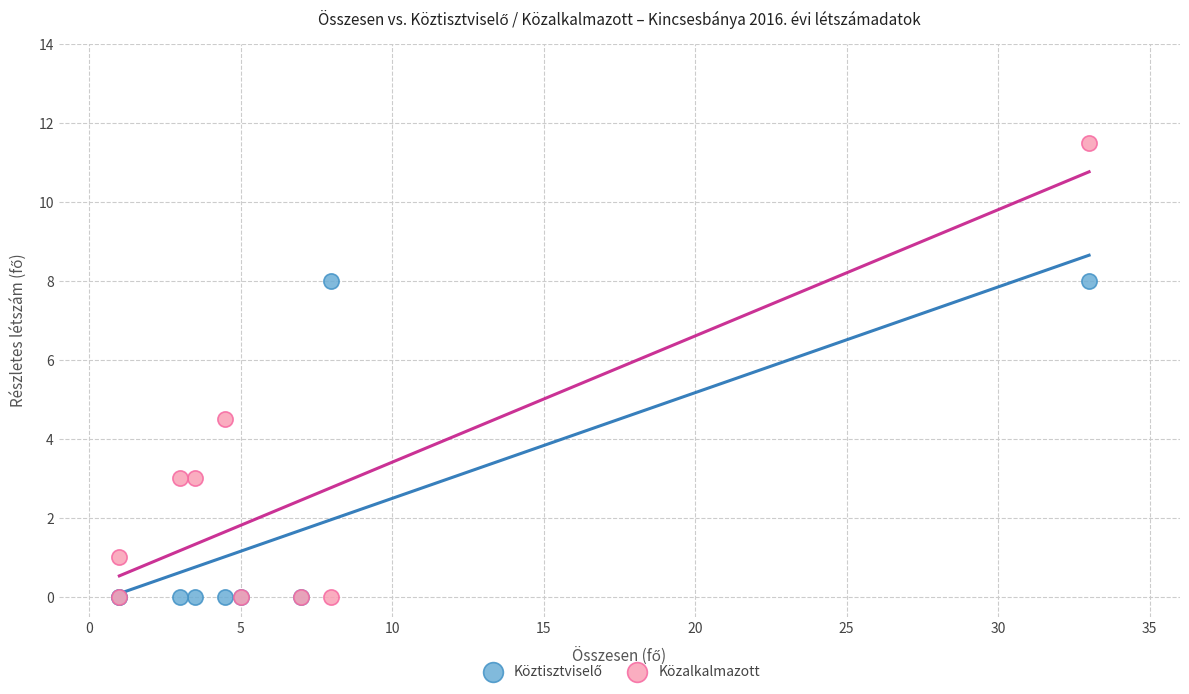

In the Közalkalmazott series, what Y value is closest to 5?

4.5